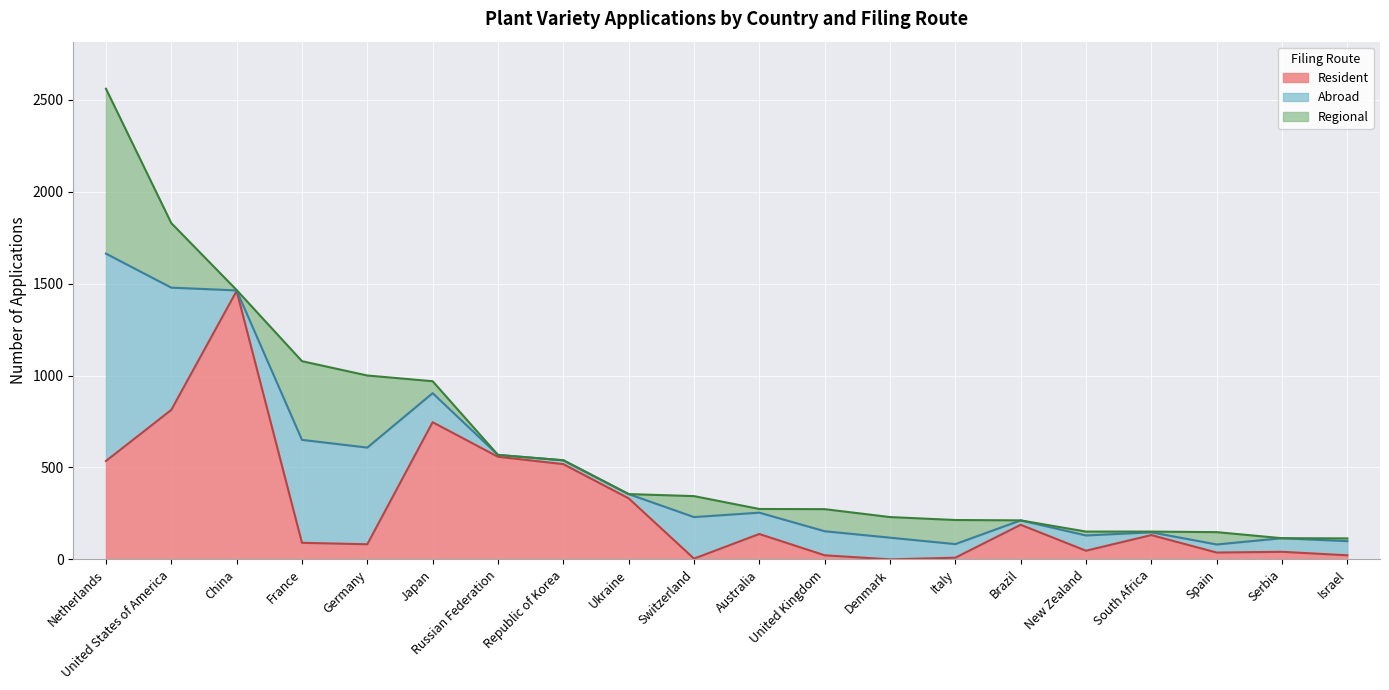

Which has a higher value, United States of America or South Africa?

United States of America